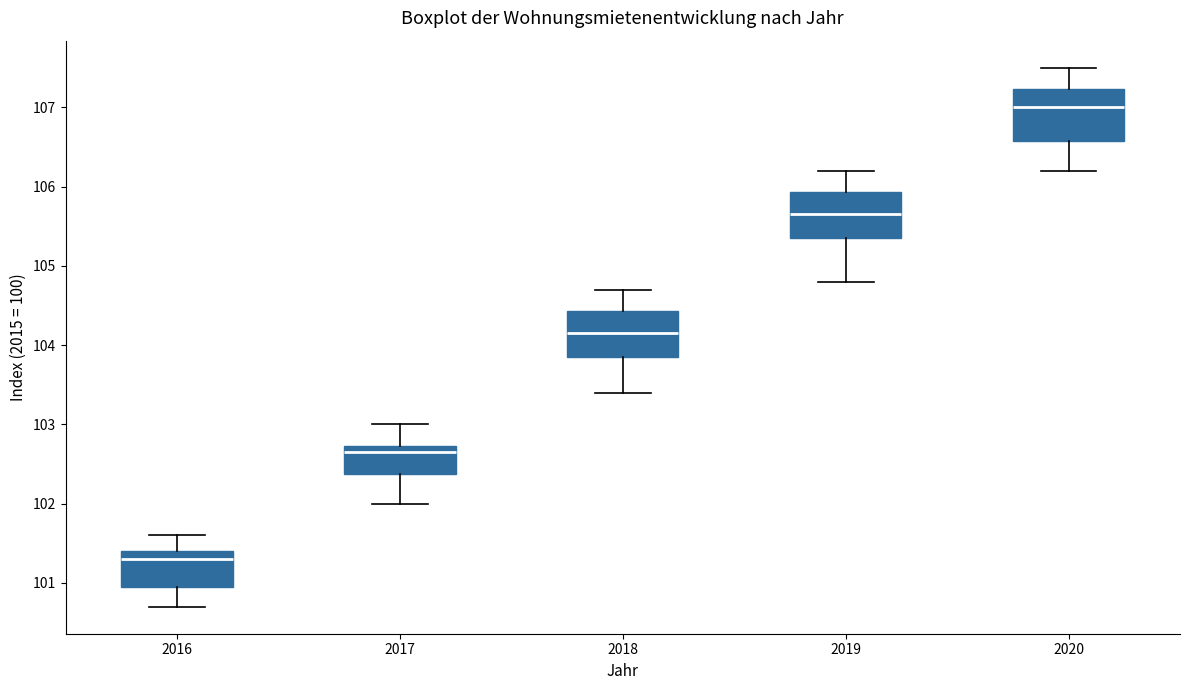

Reading left to right, read every box against the y-axis: the position of its median line, the range the box covers, and the ends of its whiskers. The values are not printed on the chart, so give them approximately, as read against the axis.

2016: median 101.3, box 101.0 to 101.4, whiskers 100.7 to 101.6
2017: median 102.7 (just below the box's upper edge), box 102.4 to 102.7, whiskers 102.0 to 103.0
2018: median 104.2, box 103.9 to 104.4, whiskers 103.4 to 104.7
2019: median 105.7, box 105.4 to 105.9, whiskers 104.8 to 106.2
2020: median 107.0, box 106.6 to 107.2, whiskers 106.2 to 107.5